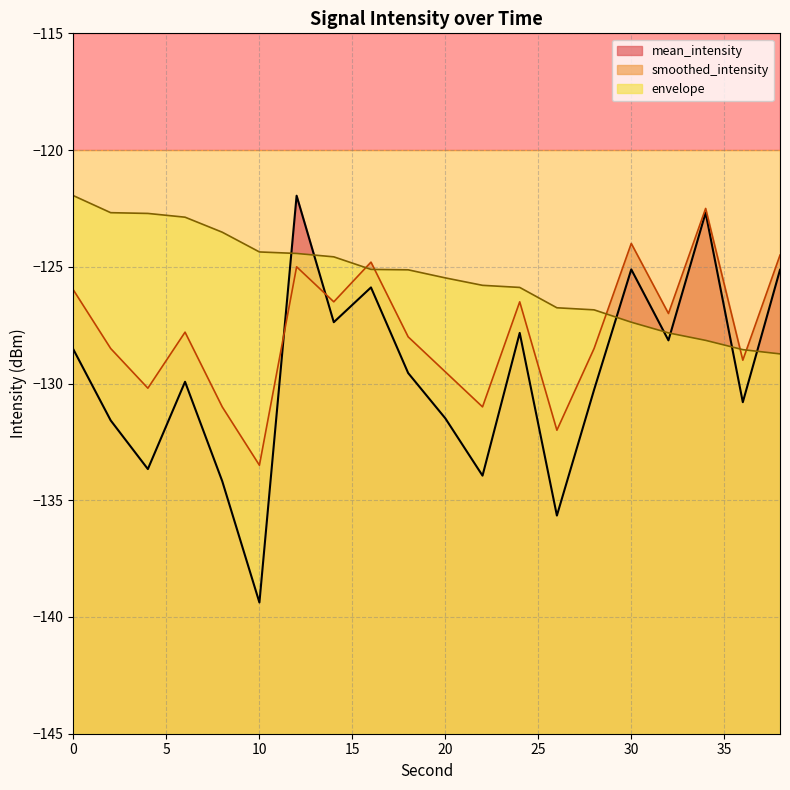

True or false: envelope has more than 2 interior local peaks.

False